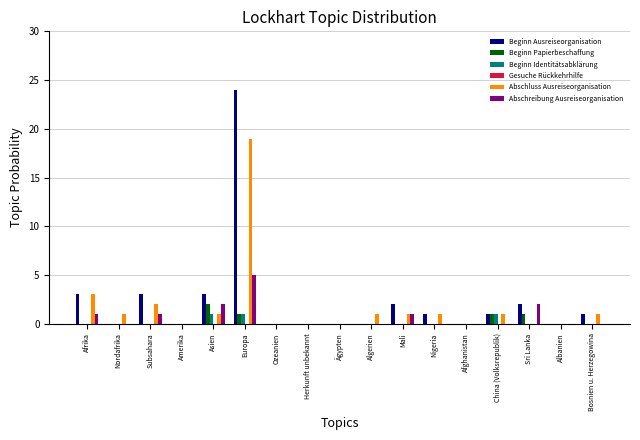

Which category has the highest value across all series?

Europa